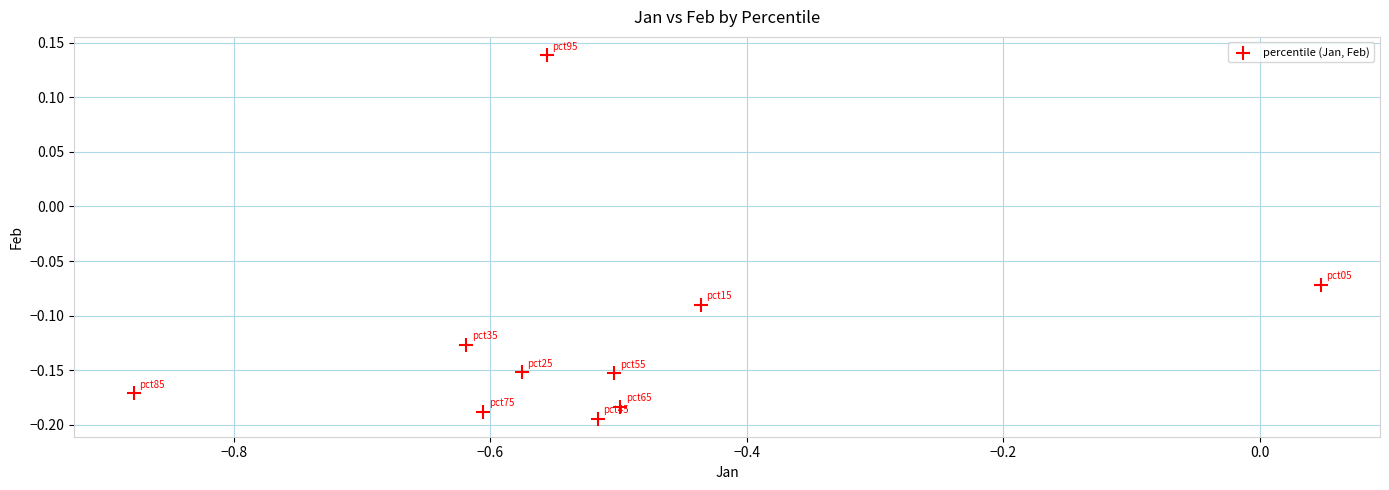

What is the range of Y values (max minus min)?

0.3